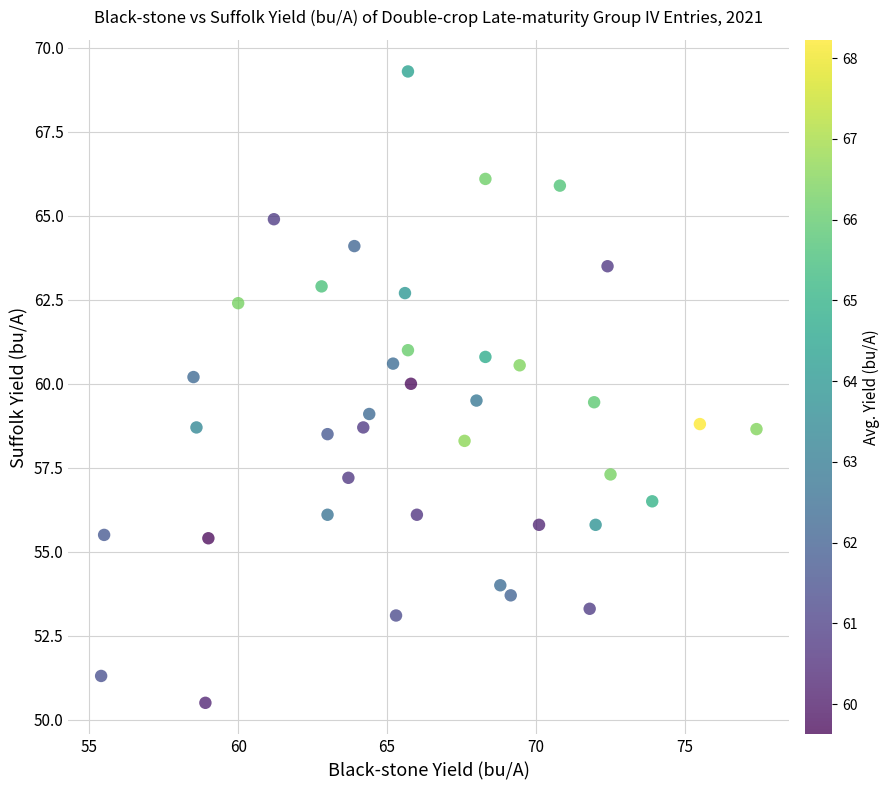

What is the range of X values (max minus min)?

22.0